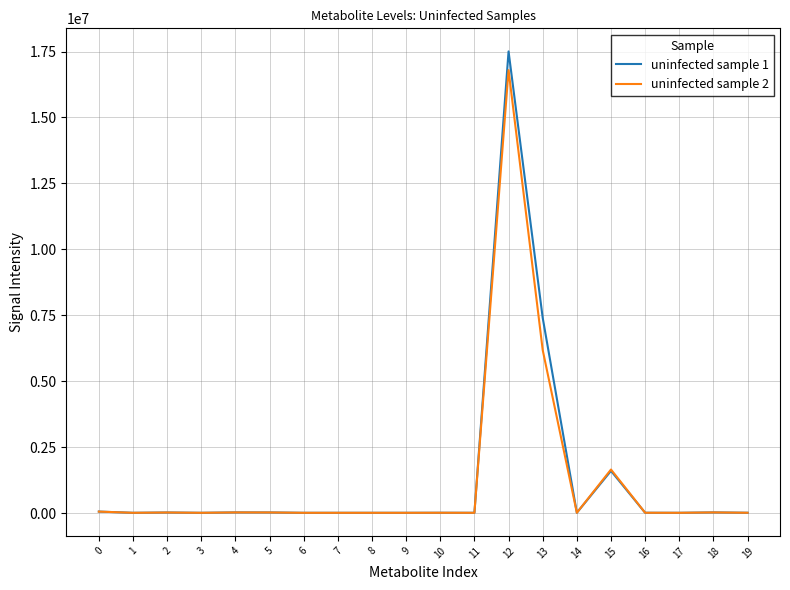

Which series has the widest spread of values?

uninfected sample 1